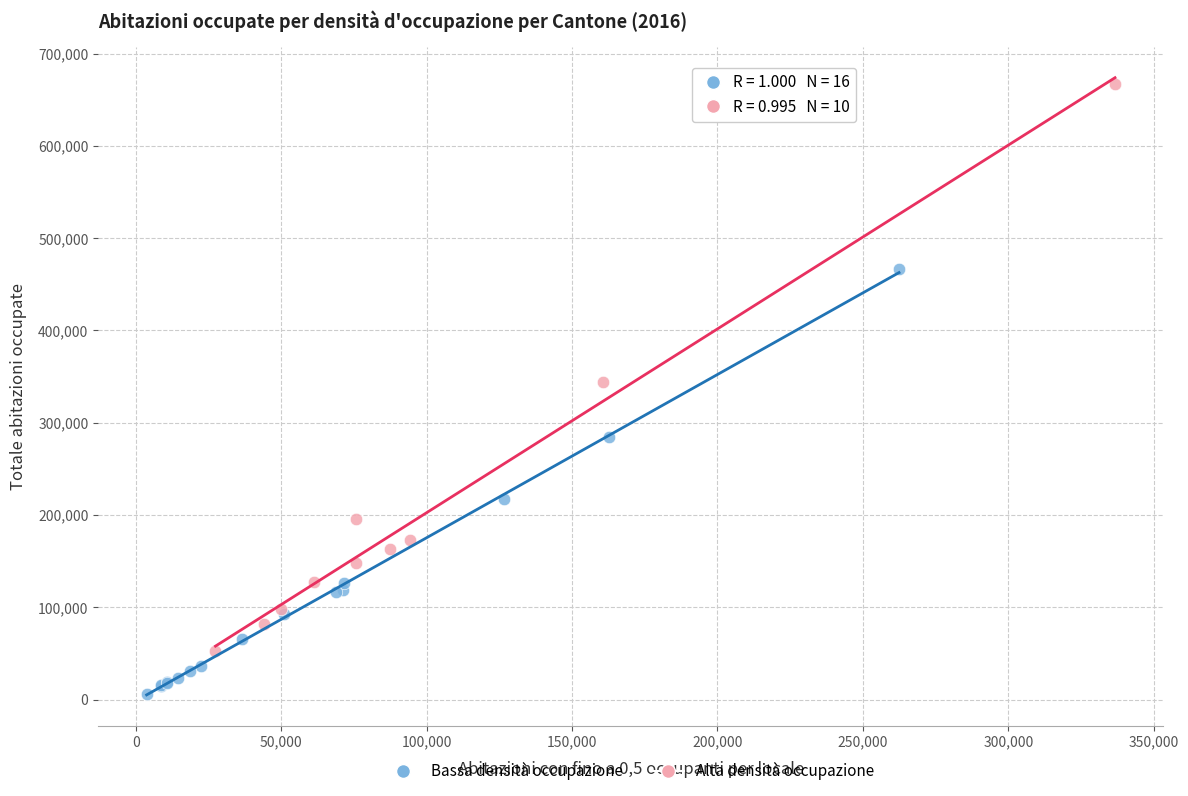

Which series has the widest spread of Y values?

Alta densità occupazione